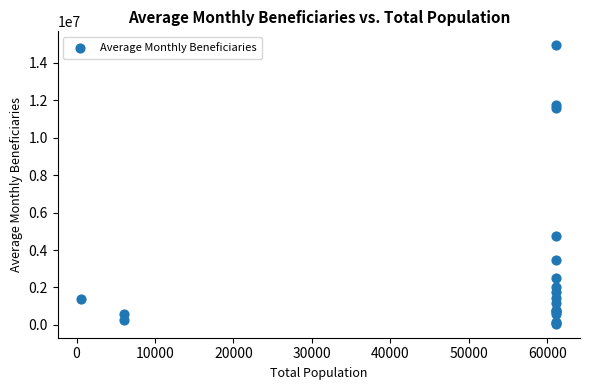

What Y value in the scatter plot is closest to 7496485?

4735066.9